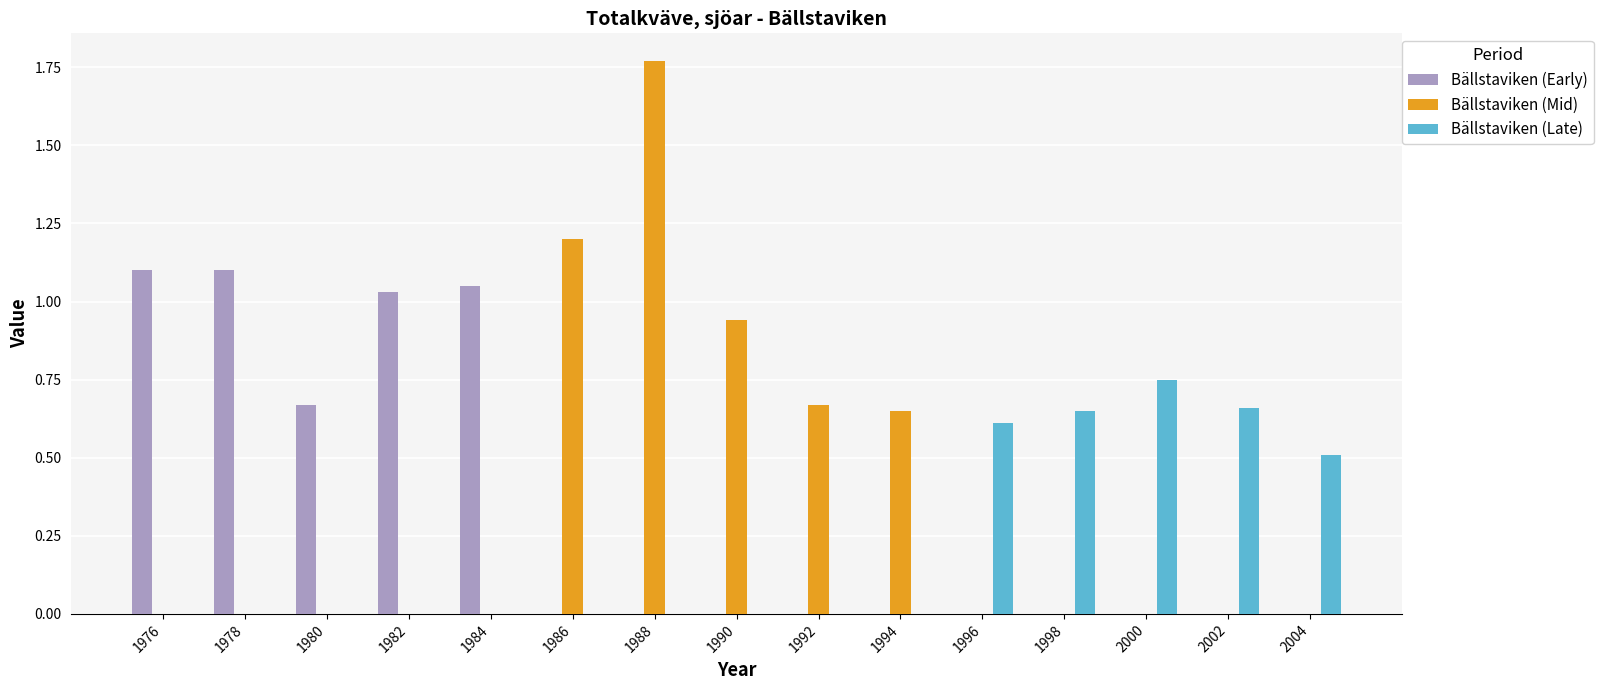

What is the approximate value of Bällstaviken (Late) at 2004?

0.5